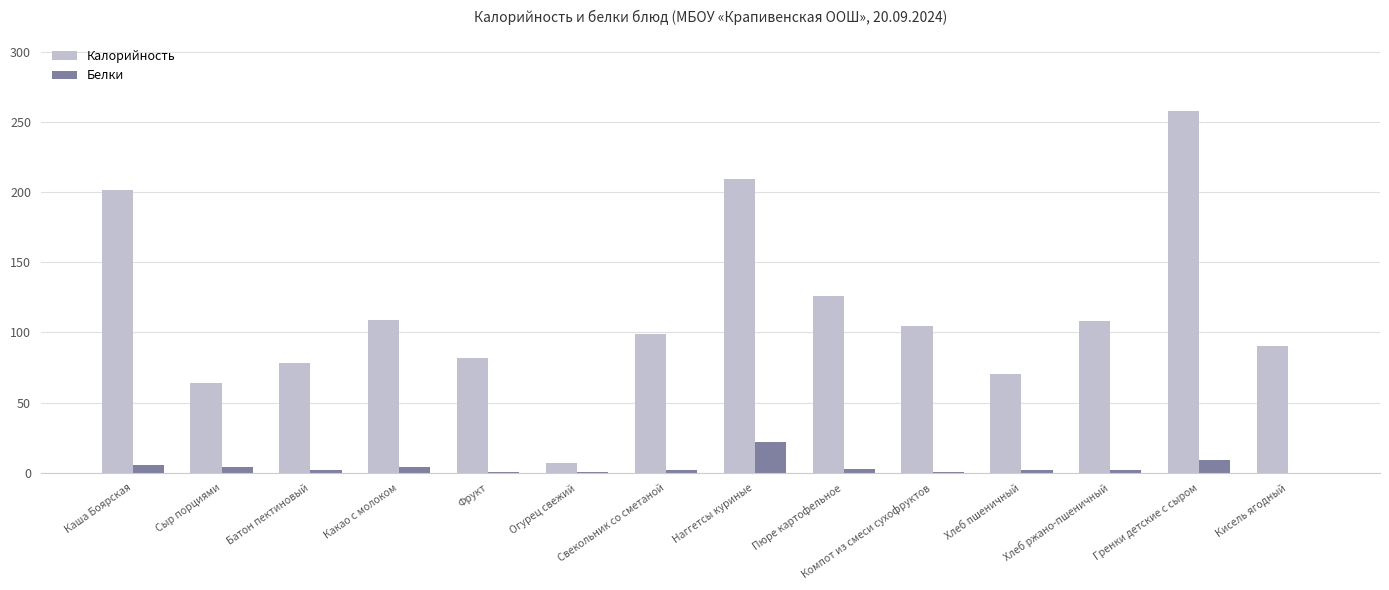

Count the number of categories in the chart.

14